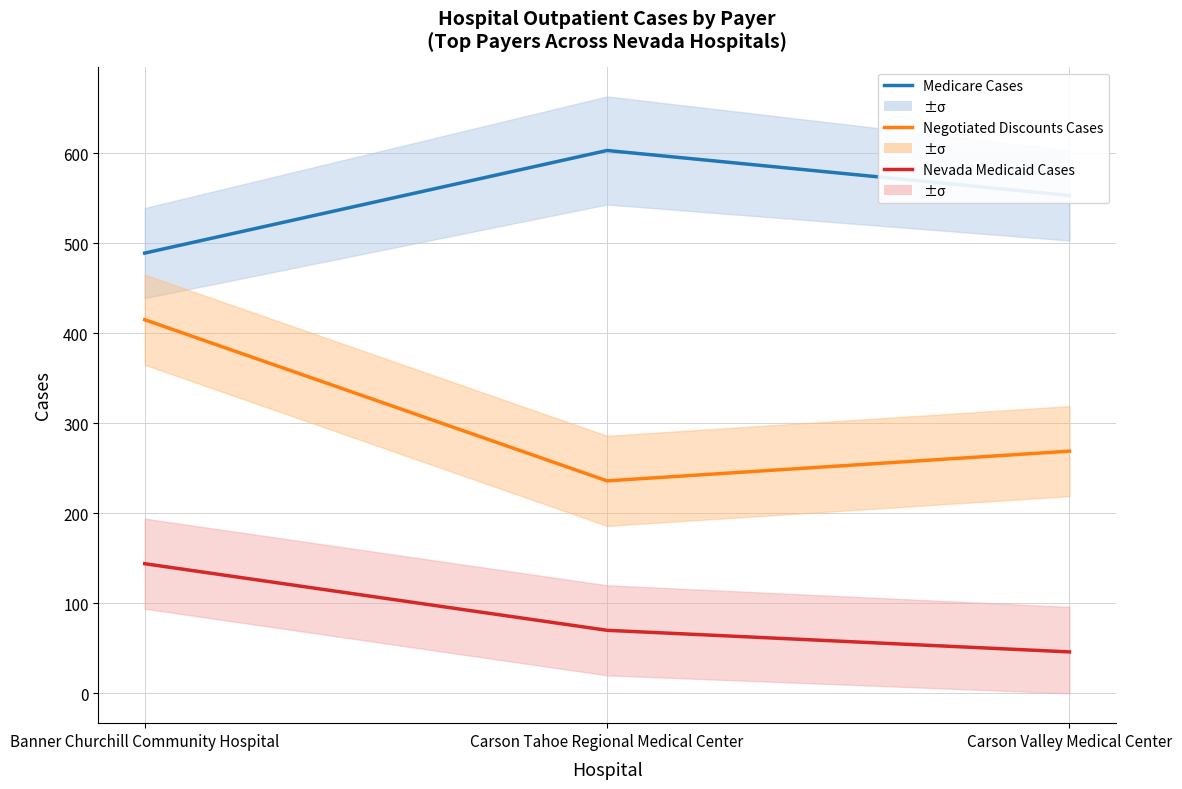

At which label does Negotiated Discounts Cases reach its minimum?

Carson Tahoe Regional Medical Center